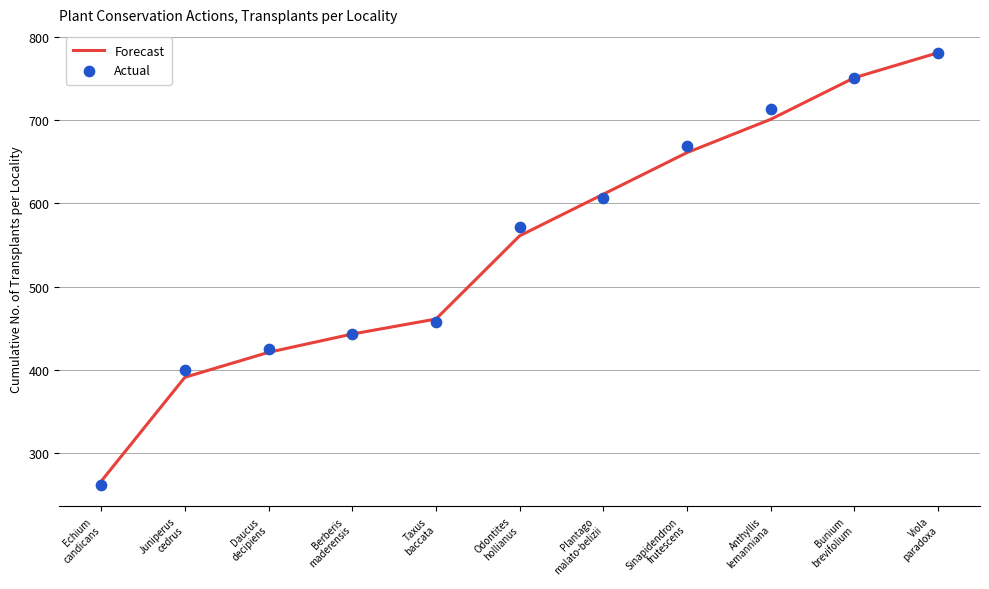

What is the total value across all series at Berberis
maderensis?

886